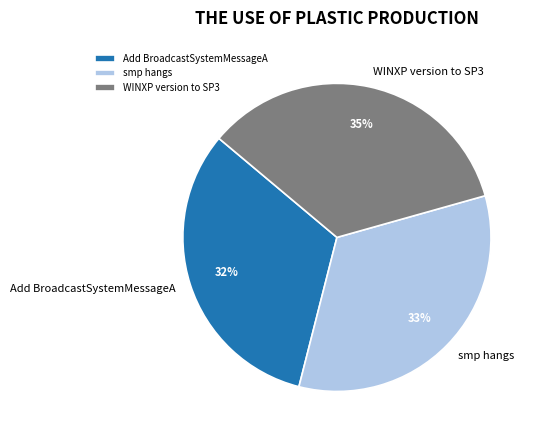

Which slice is the smallest?

Add BroadcastSystemMessageA